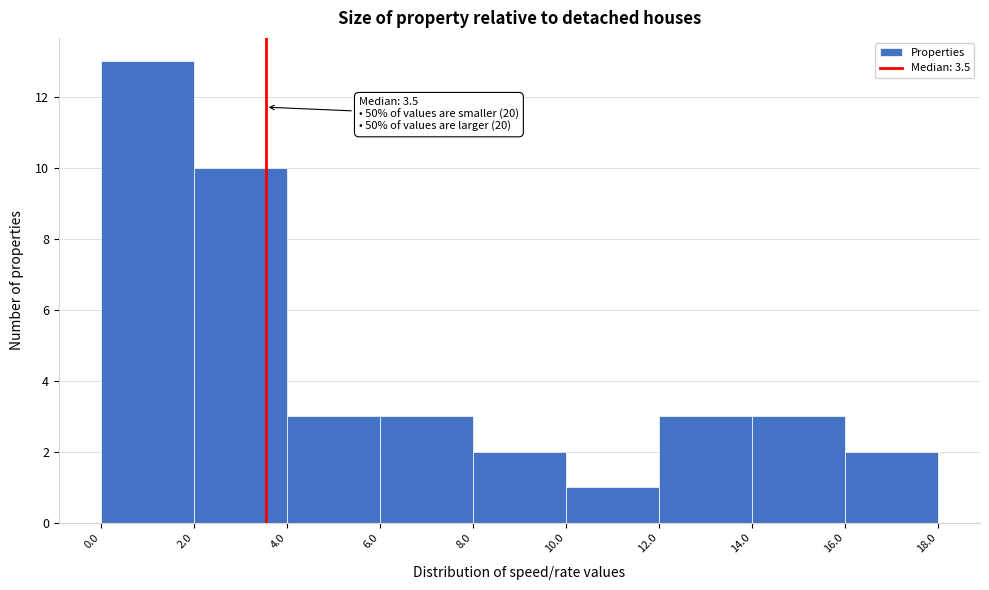

Over which range of the x-axis is the bar tallest?

0.0 to 2.0